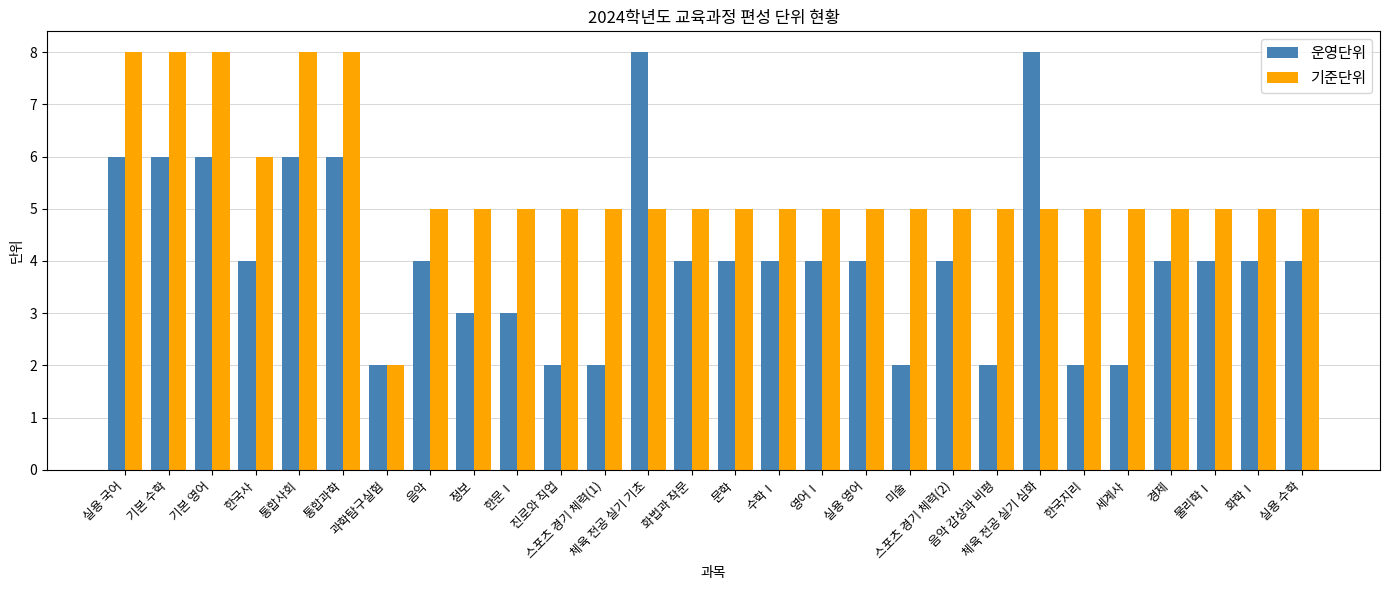

The value of 기준단위 at 정보 is 9. True or false?

False